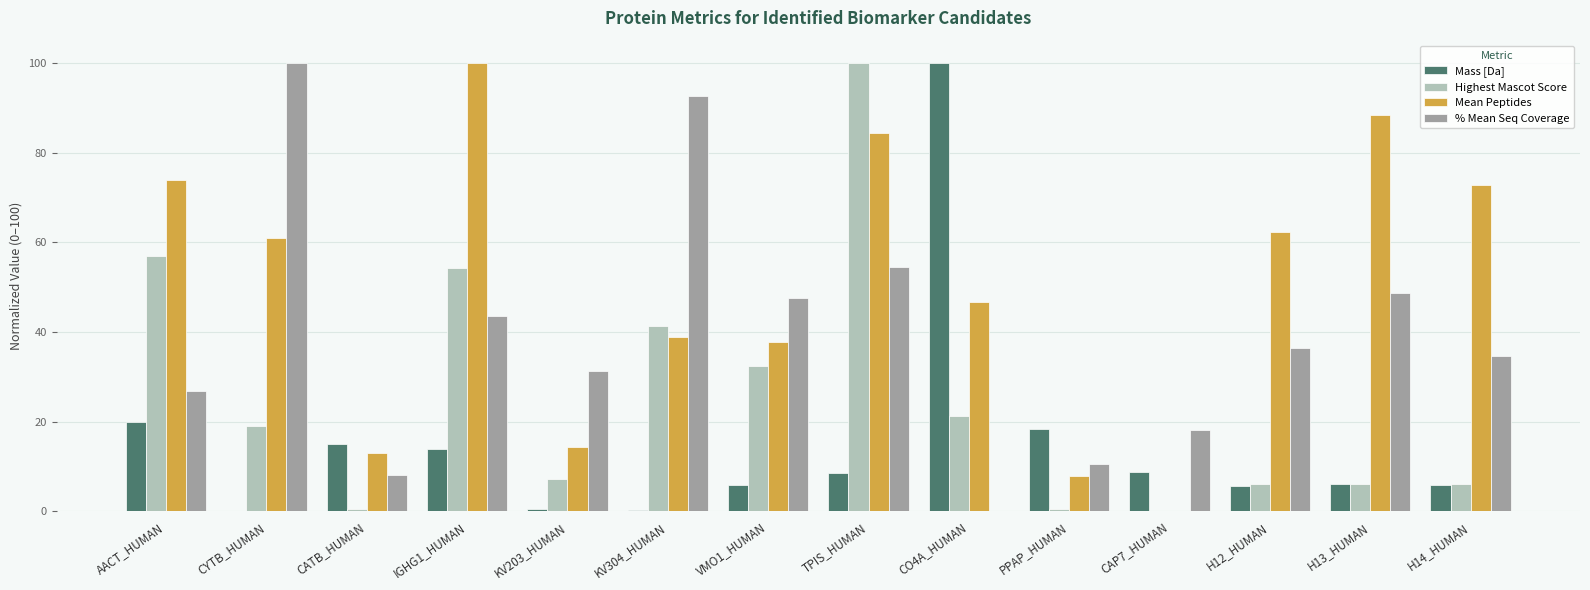

The Mass [Da] series shows 100.0 at CO4A_HUMAN. True or false?

True